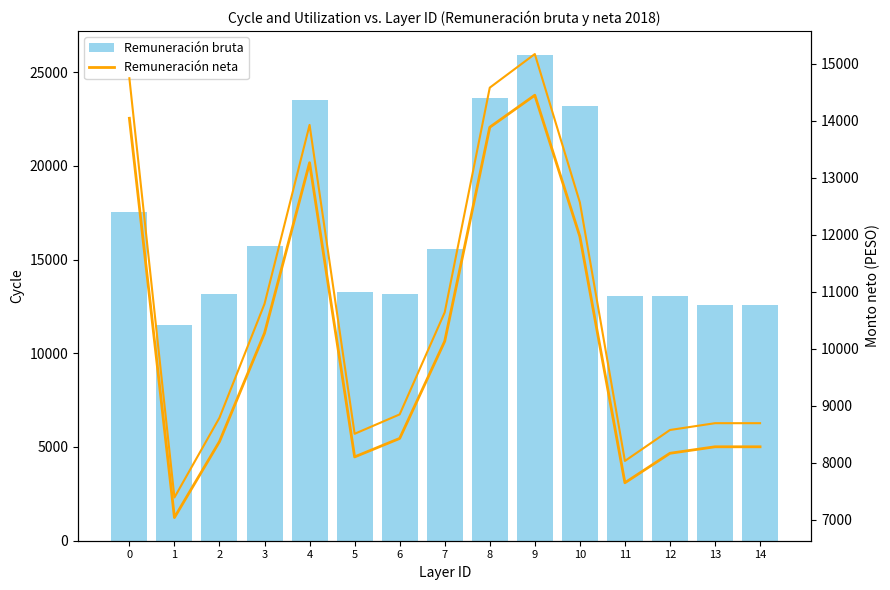

True or false: Remuneración neta has a value of 7650.6 at 11.

True